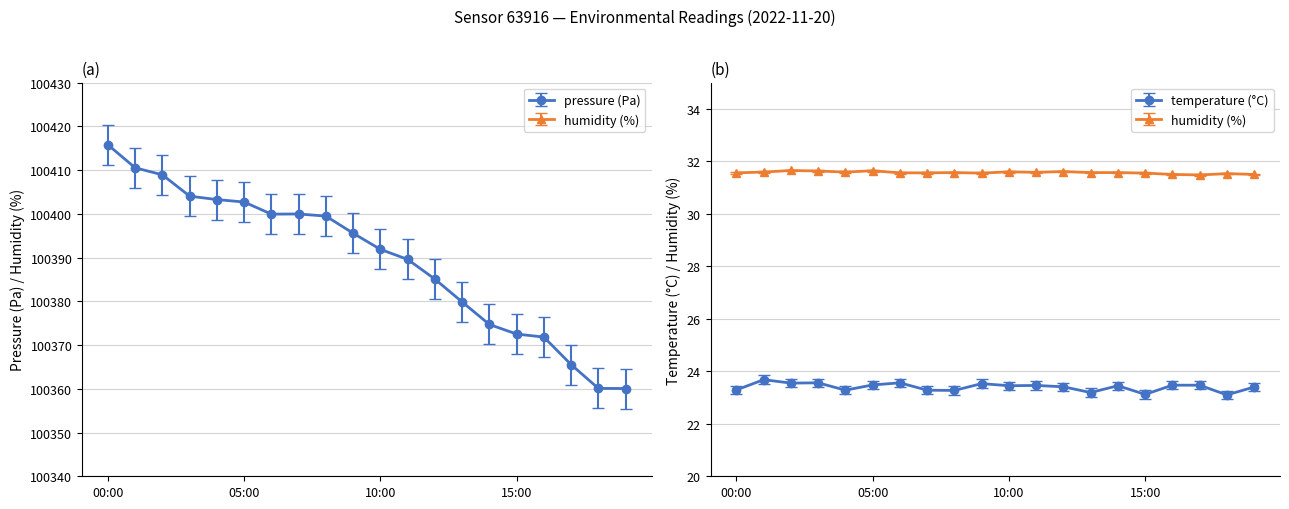

At which label does temperature reach its minimum?

18:00